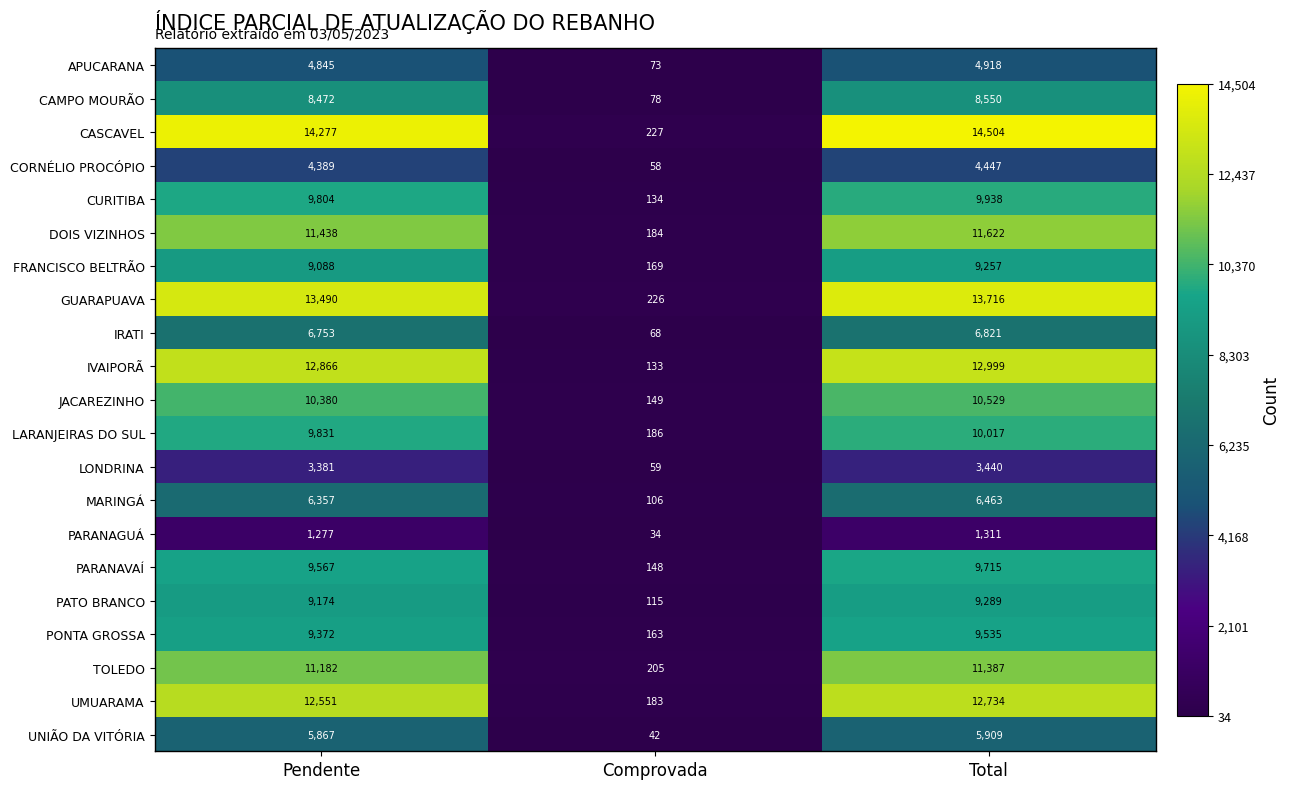

Rank the series at Pendente from lowest to highest value.

PARANAGUÁ, LONDRINA, CORNÉLIO PROCÓPIO, APUCARANA, UNIÃO DA VITÓRIA, MARINGÁ, IRATI, CAMPO MOURÃO, FRANCISCO BELTRÃO, PATO BRANCO, PONTA GROSSA, PARANAVAÍ, CURITIBA, LARANJEIRAS DO SUL, JACAREZINHO, TOLEDO, DOIS VIZINHOS, UMUARAMA, IVAIPORÃ, GUARAPUAVA, CASCAVEL